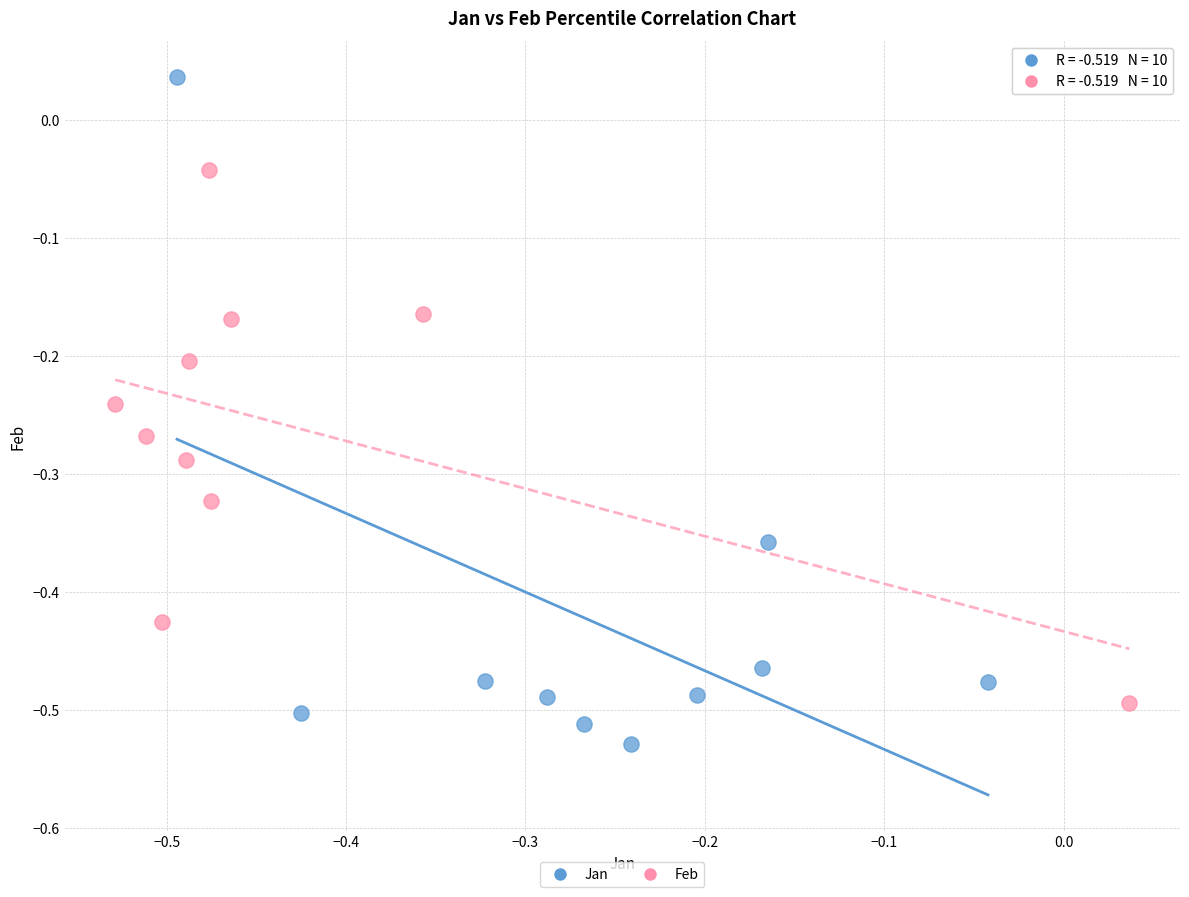

Which series has the widest spread of Y values?

Jan